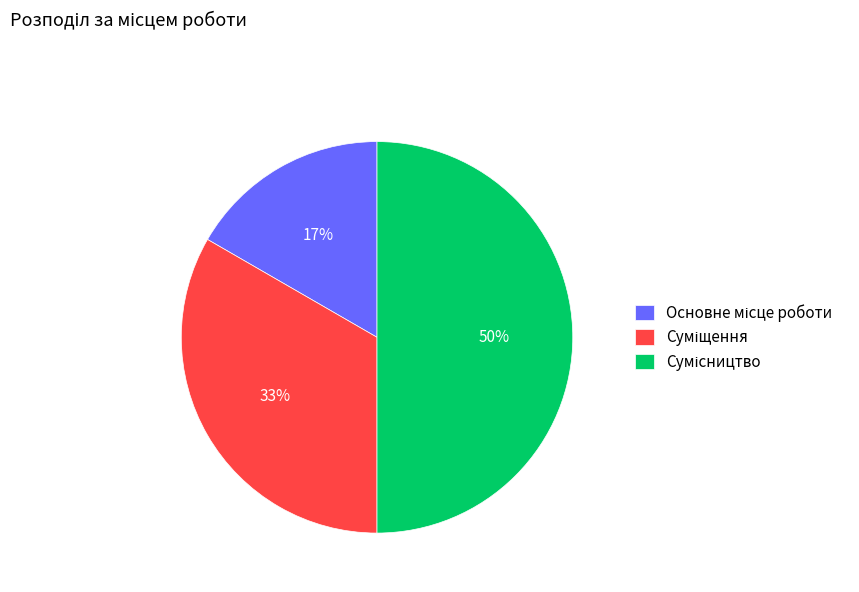

To the nearest percent, what portion does Суміщення represent?

33%